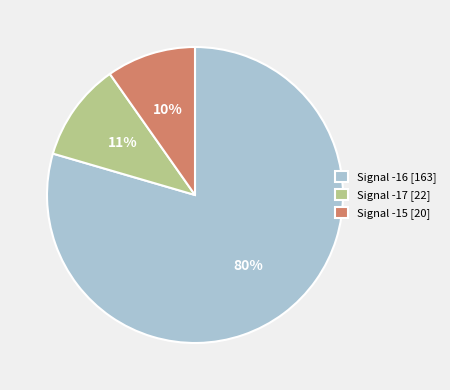

The Signal -17 [22] slice represents 11% of the pie. True or false?

True